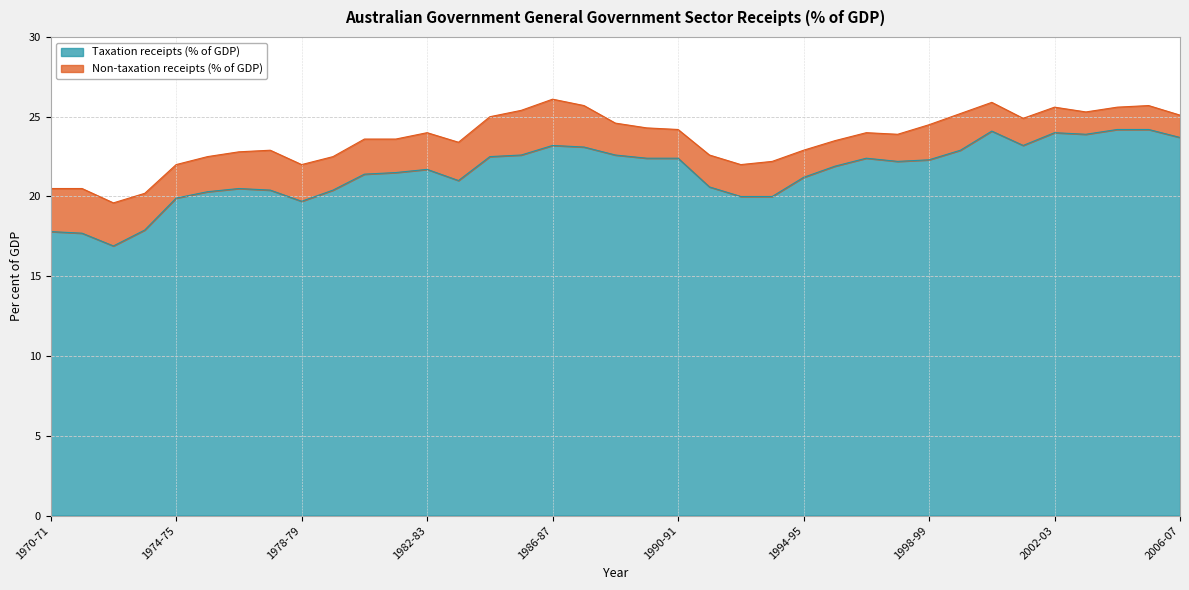

How many points are higher than both their immediate neighbors (excluding endpoints)?

6